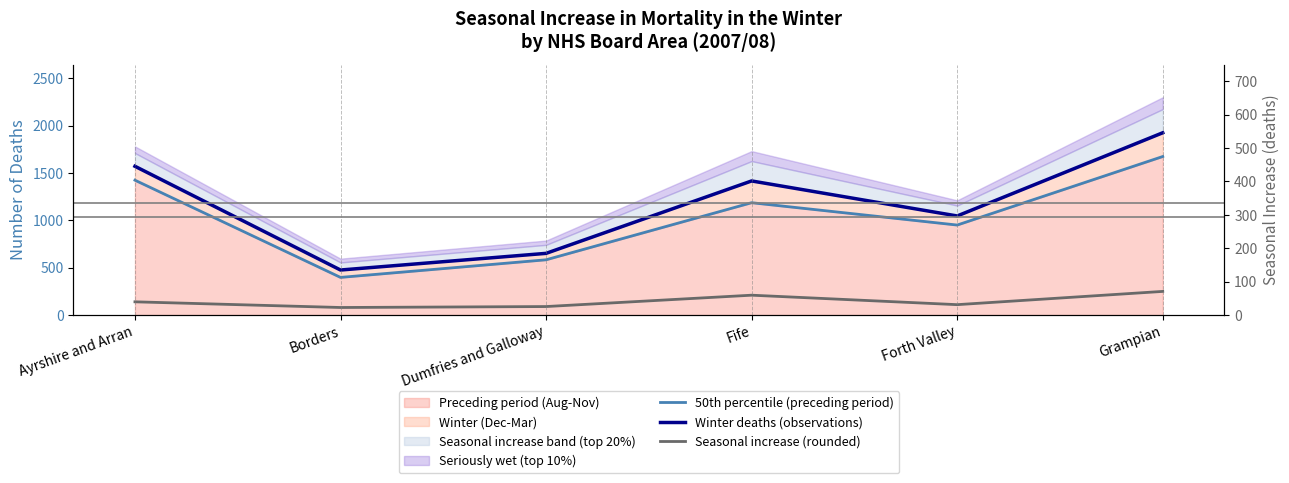

List the labels in order of Seasonal increase (rounded) value, smallest first.

Borders, Dumfries and Galloway, Forth Valley, Ayrshire and Arran, Fife, Grampian